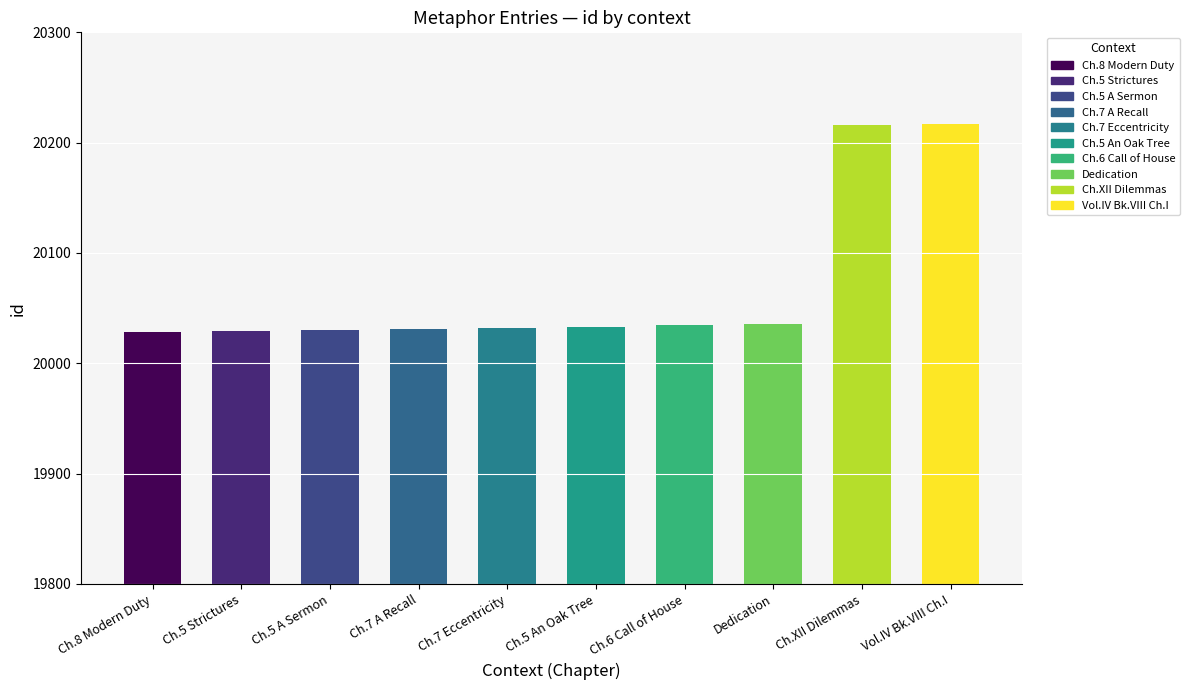

Does the chart contain stacked bars?

No